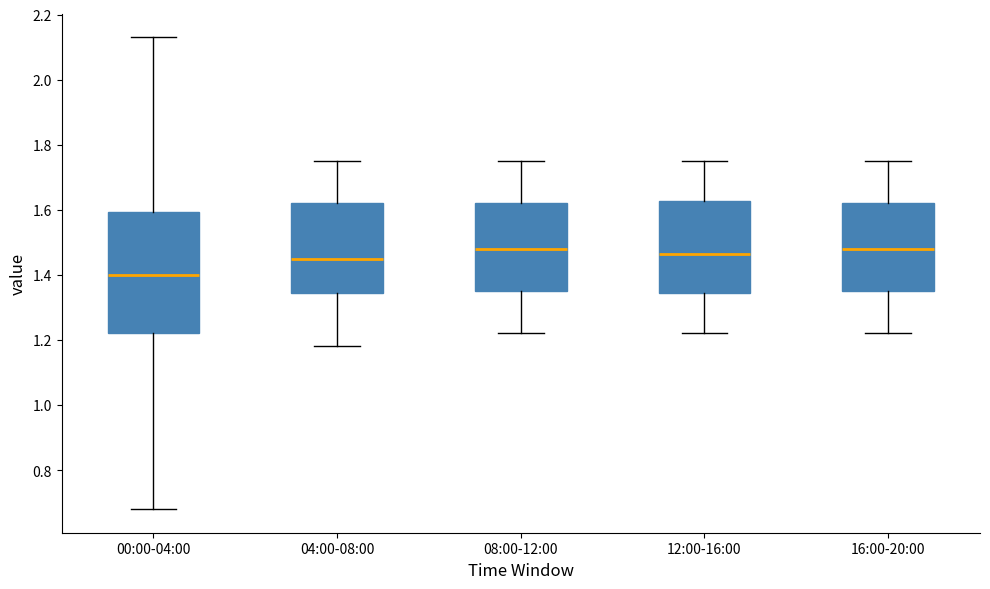

Reading left to right, transcribe this box plot: for each box, give where its median line is, the range the box spans, and where its two whiskers end, as read against the y-axis. The values are not printed on the chart, so give them approximately, as read against the axis.

00:00-04:00: median 1.40, box 1.22 to 1.60, whiskers 0.68 to 2.14
04:00-08:00: median 1.46, box 1.34 to 1.62, whiskers 1.18 to 1.76
08:00-12:00: median 1.48, box 1.36 to 1.62, whiskers 1.22 to 1.76
12:00-16:00: median 1.46, box 1.34 to 1.62, whiskers 1.22 to 1.76
16:00-20:00: median 1.48, box 1.36 to 1.62, whiskers 1.22 to 1.76